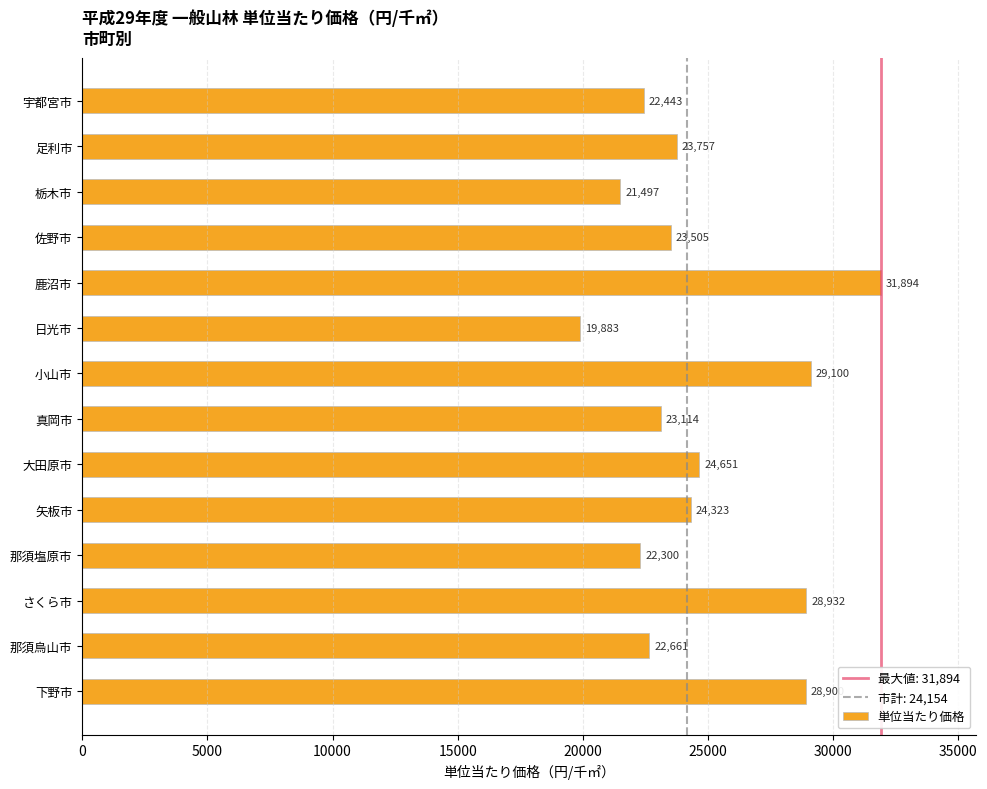

What is the change in value from さくら市 to 下野市?

-32